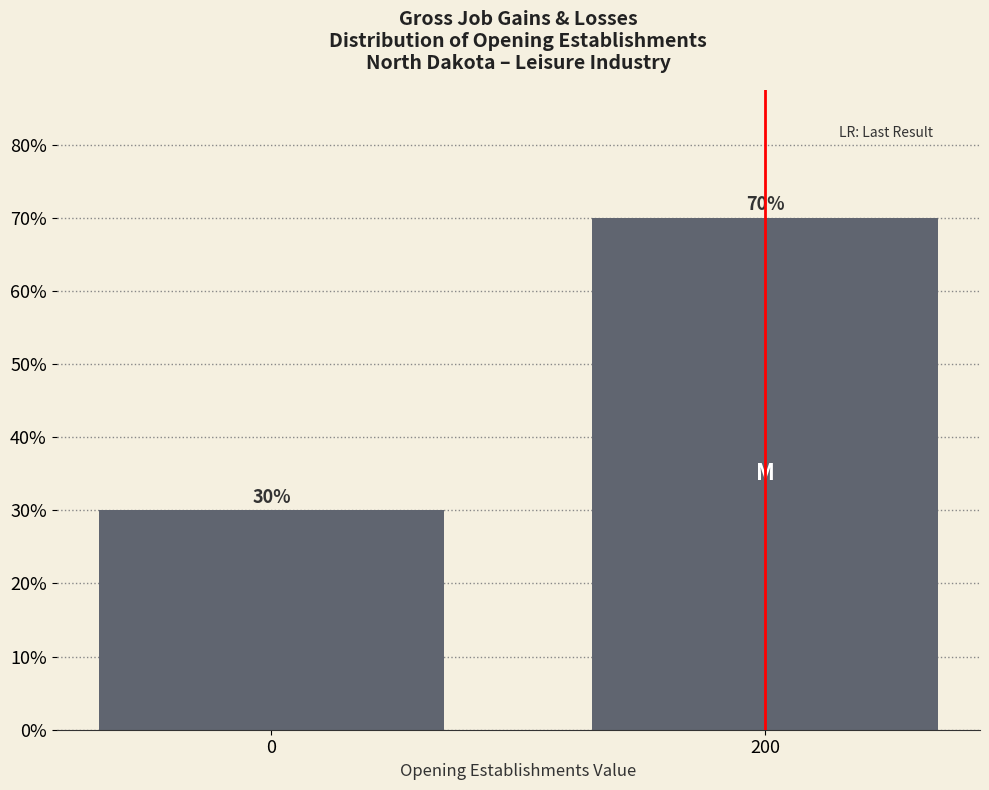

Reading left to right, what are all the values shown in this chart?

30	70